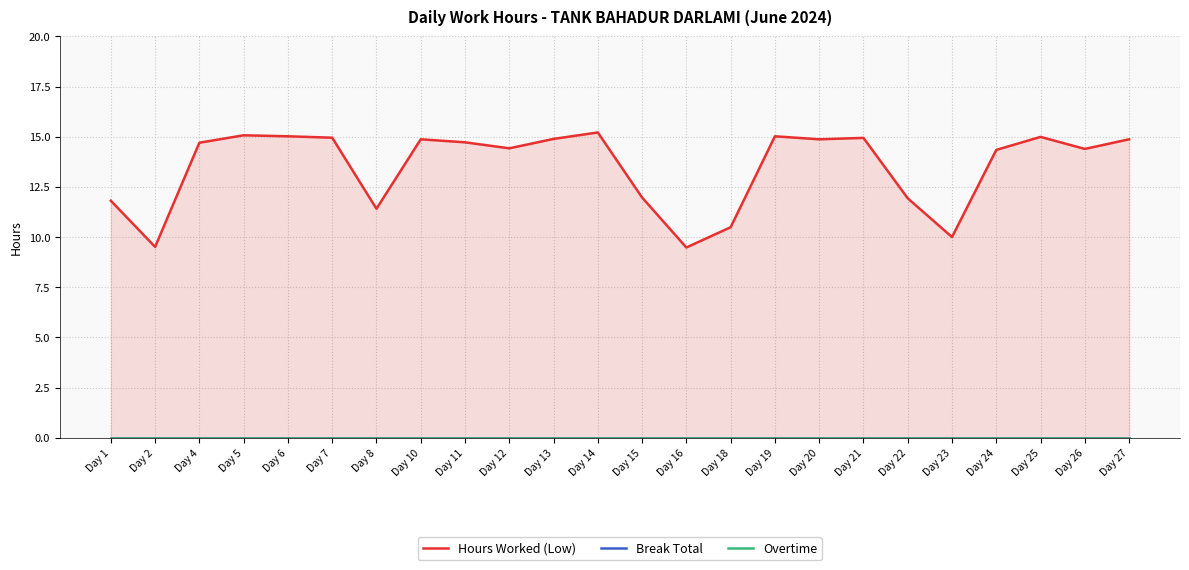

At which category does Hours Worked (Low) reach its first local peak?

Day 5